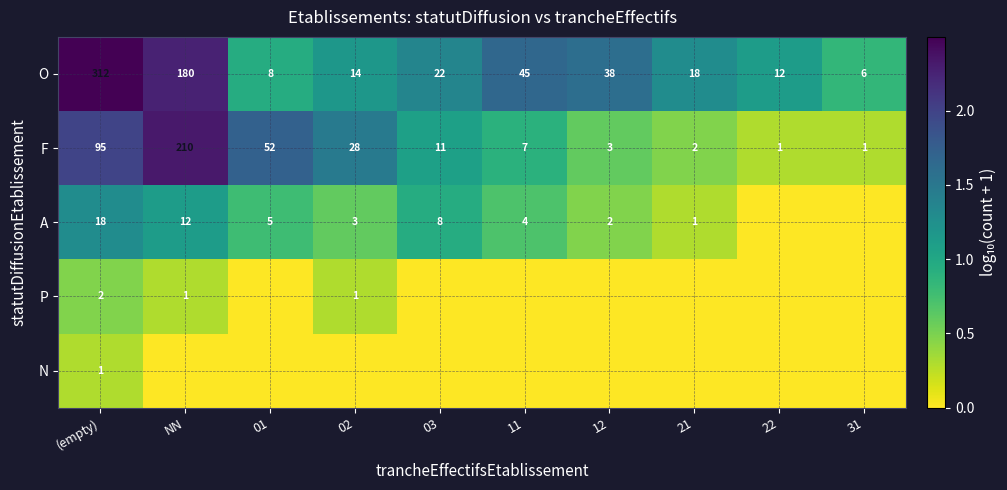

What is the difference between the second highest and second lowest values in the O series?

172